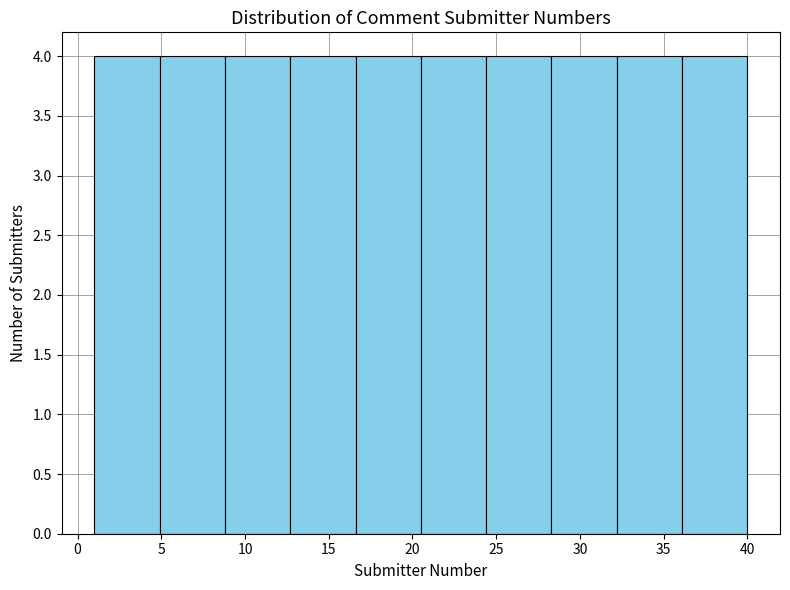

Reading left to right, list every bar in this chart as the range it spans on the x-axis followed by its height. Neither the bar edges nor the heights are printed on the chart, so give them approximately, as read against the axes.

1.0 to 4.9: 4
4.9 to 8.8: 4
8.8 to 12.7: 4
12.7 to 16.6: 4
16.6 to 20.5: 4
20.5 to 24.4: 4
24.4 to 28.3: 4
28.3 to 32.2: 4
32.2 to 36.1: 4
36.1 to 40.0: 4